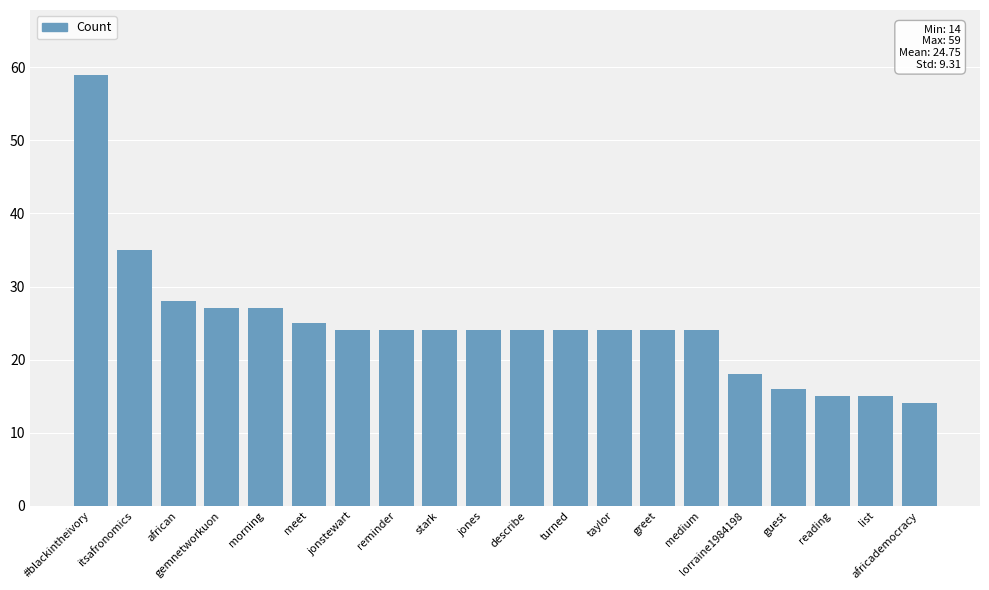

Reading left to right, transcribe all the data shown in this chart.

59	35	28	27	27	25	24	24	24	24	24	24	24	24	24	18	16	15	15	14